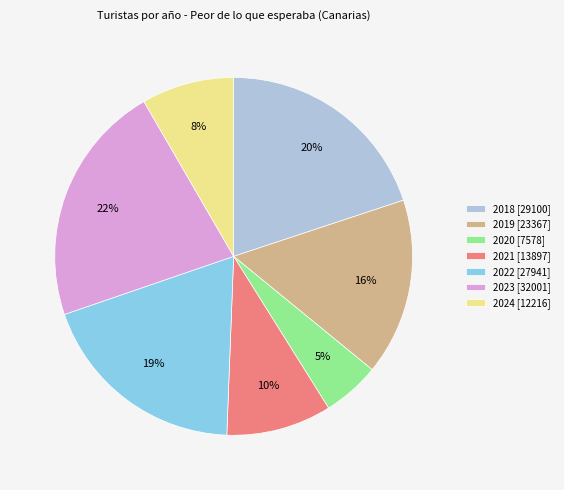

Rank the categories by value from lowest to highest.

2020, 2024, 2021, 2019, 2022, 2018, 2023